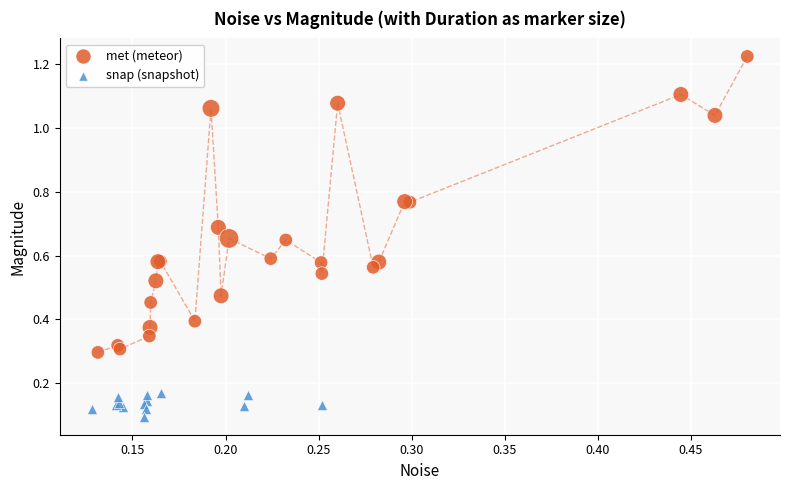

Which series has the largest Y range (max minus min)?

met (meteor)